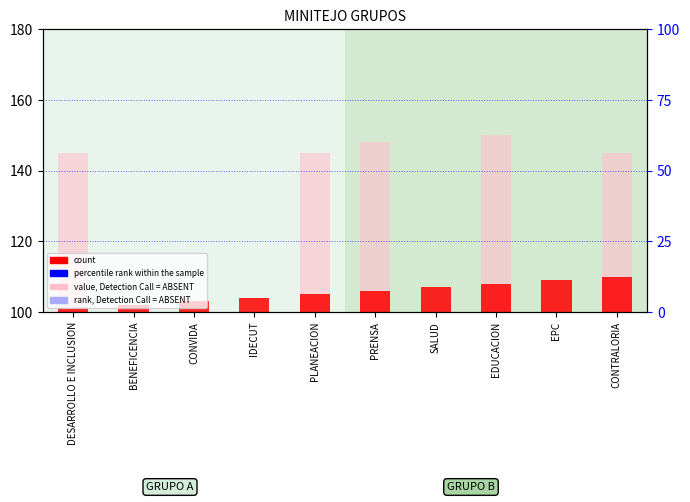

Which series contains the lowest Y value?

count